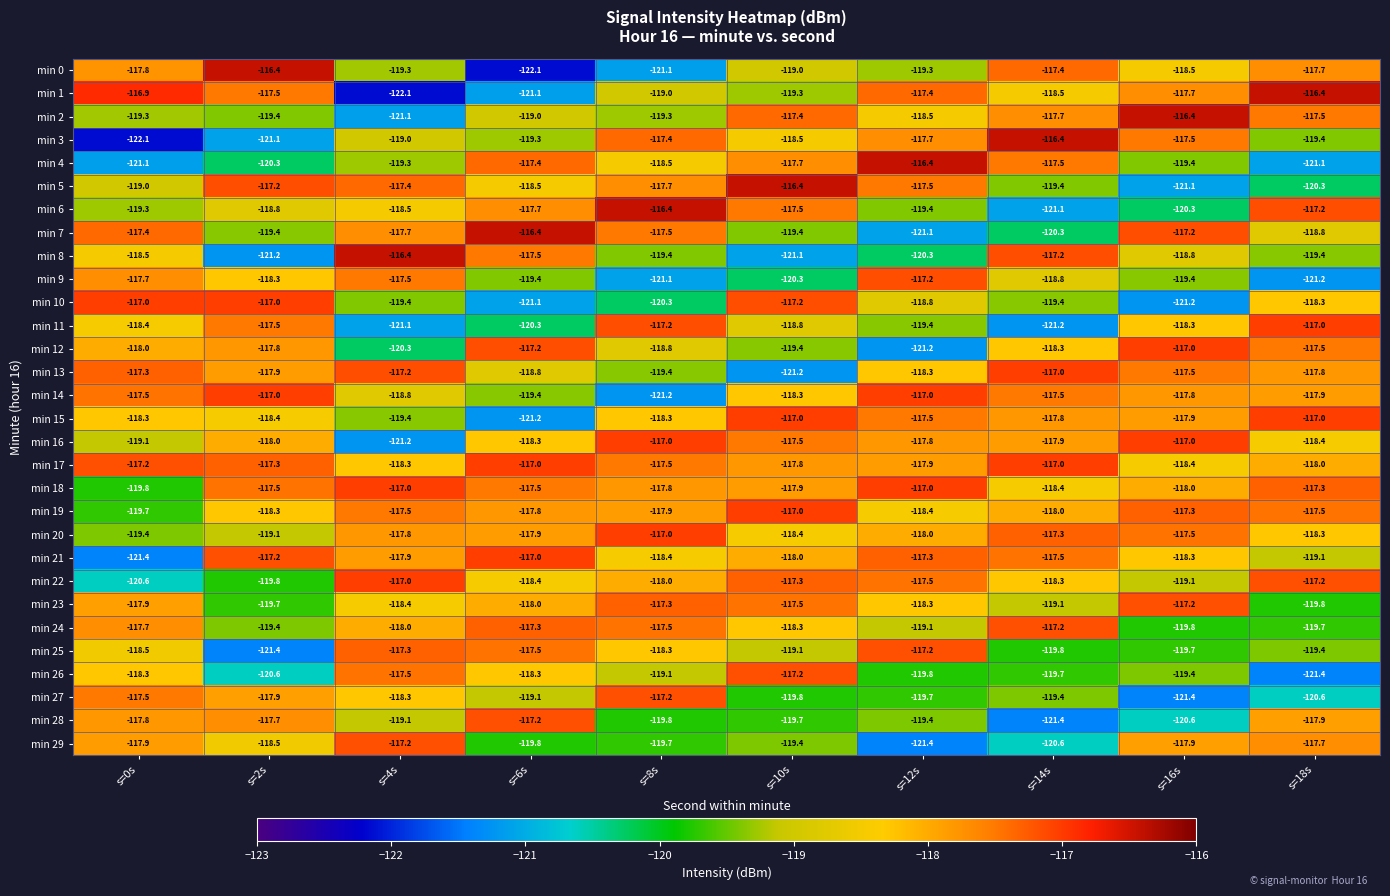

How many series are shown in this chart?

30